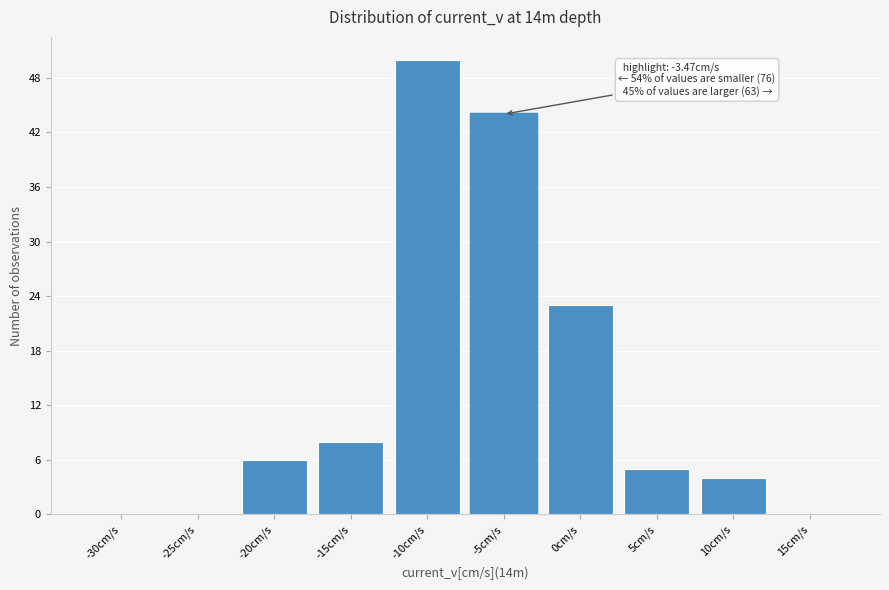

Reading right to left, extract all data points from this chart.

15cm/s=0	10cm/s=4	5cm/s=5	0cm/s=23	-5cm/s=44	-10cm/s=50	-15cm/s=8	-20cm/s=6	-25cm/s=0	-30cm/s=0